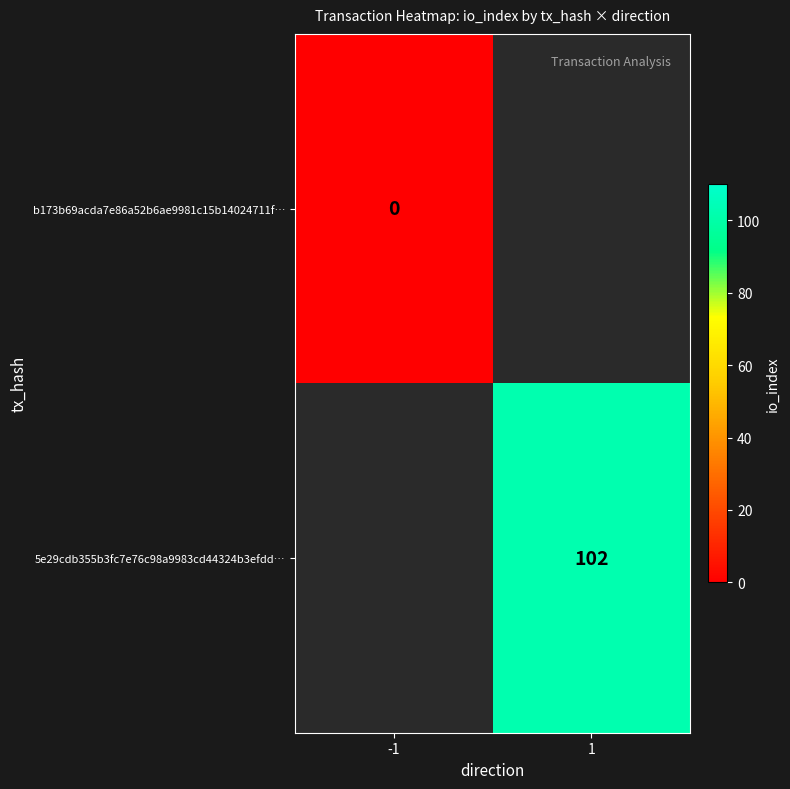

How many distinct data groups are displayed?

2